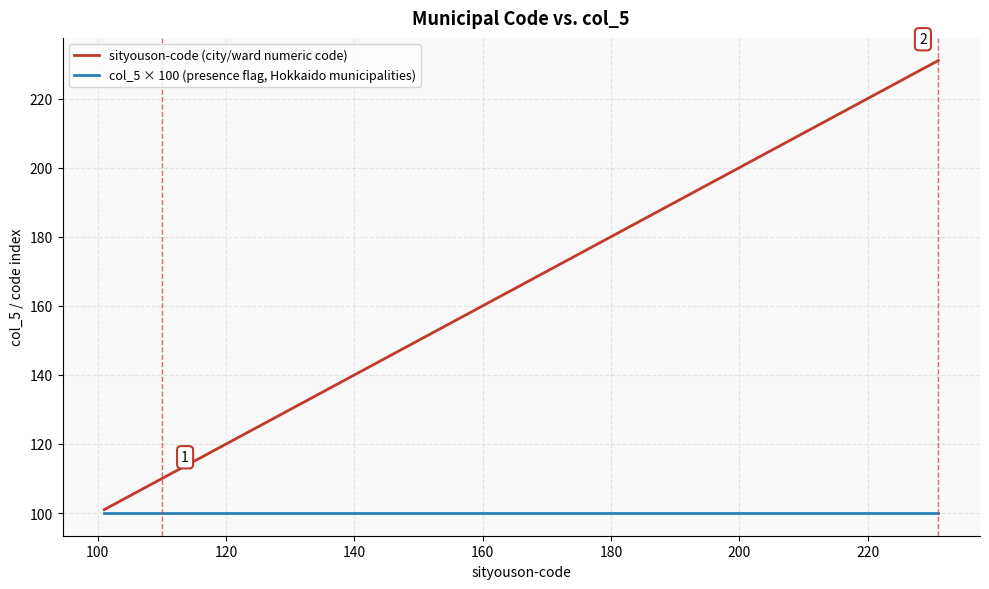

Reading left to right, transcribe all the data shown in this chart.

sityouson-code (city/ward numeric code): 101	102	103	104	105	106	107	108	109	110	202	203	204	205	206	207	208	209	210	211	212	213	214	215	216	217	218	219	220	221	222	223	224	225	226	227	228	229	230	231
col_5 × 100 (presence flag, Hokkaido municipalities): 100	100	100	100	100	100	100	100	100	100	100	100	100	100	100	100	100	100	100	100	100	100	100	100	100	100	100	100	100	100	100	100	100	100	100	100	100	100	100	100